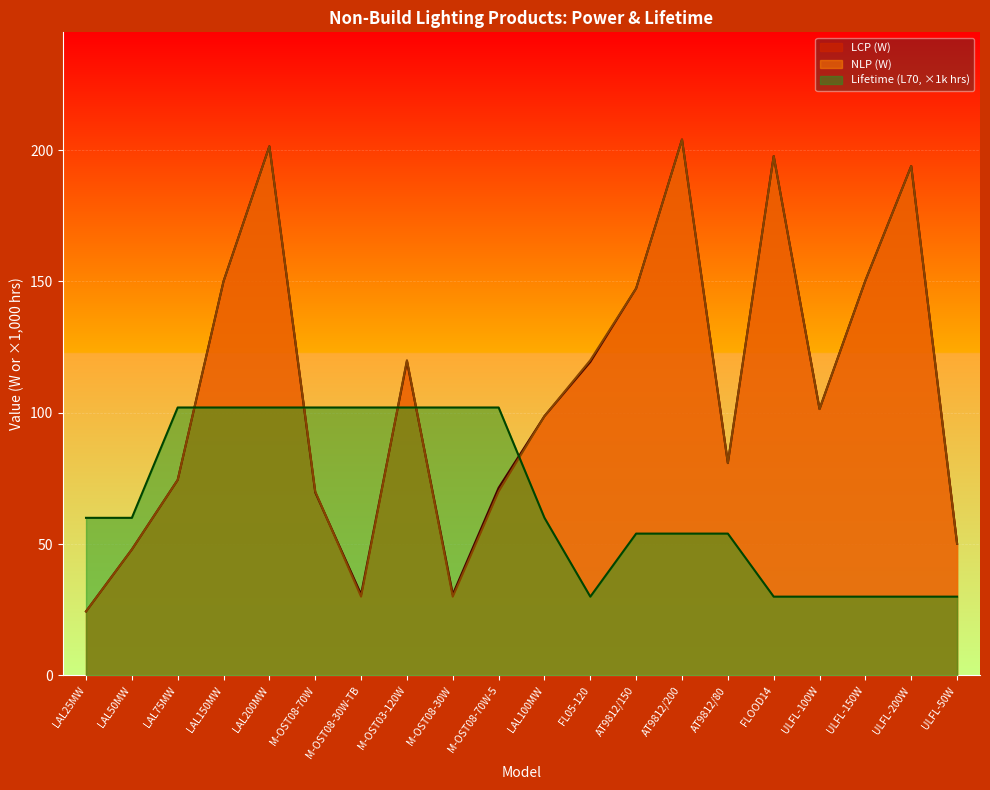

How many data points does each series have?

20